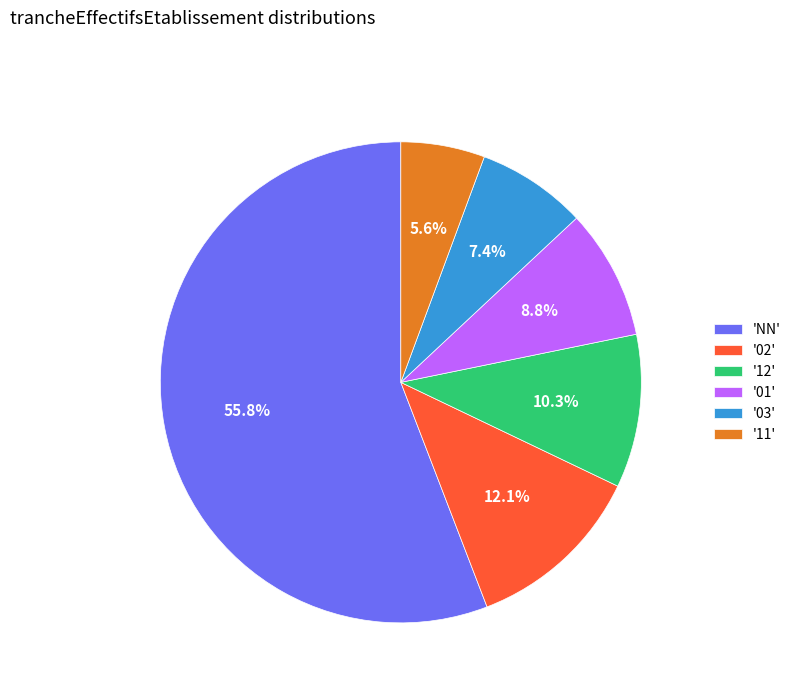

What is the ratio of the value at '03' to the value at '01'?

0.8